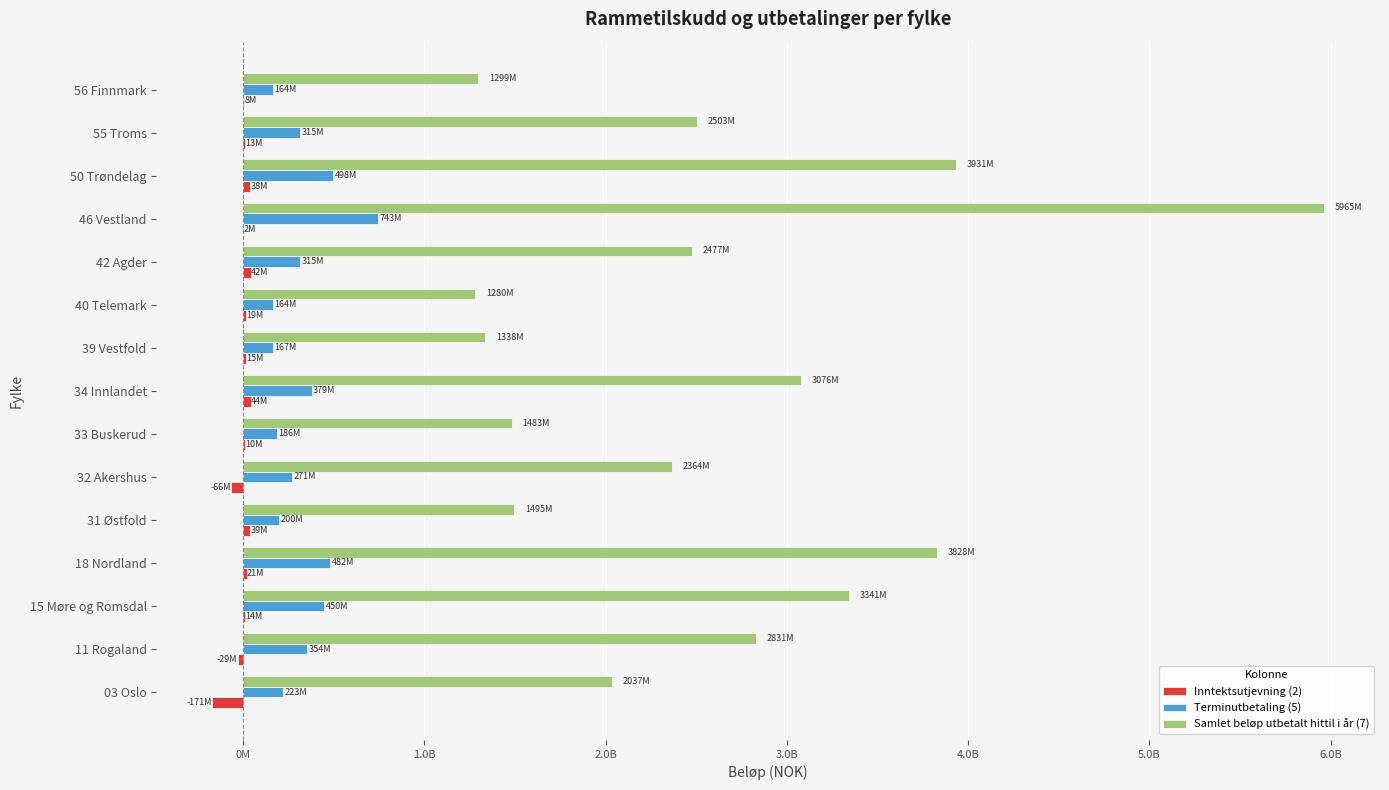

What are all the series names shown in the legend?

Inntektsutjevning (2), Terminutbetaling (5), Samlet beløp utbetalt hittil i år (7)